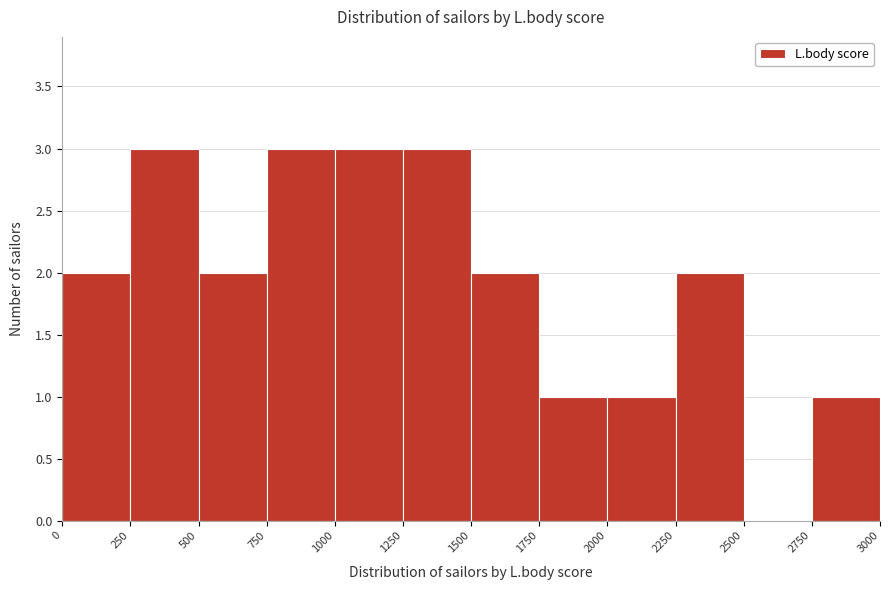

Reading left to right, list every bar in this chart as the range it spans on the x-axis followed by its height. The values are not printed on the chart, so give them approximately, as read against the axis.

0 to 250: 2
250 to 500: 3
500 to 750: 2
750 to 1000: 3
1000 to 1250: 3
1250 to 1500: 3
1500 to 1750: 2
1750 to 2000: 1
2000 to 2250: 1
2250 to 2500: 2
2500 to 2750: 0
2750 to 3000: 1